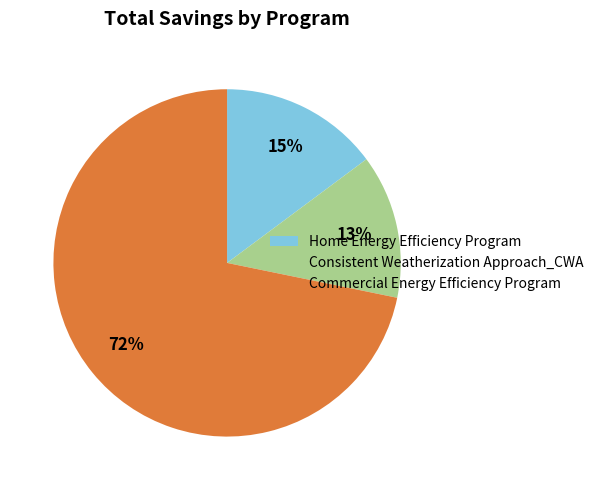

Do Commercial Energy Efficiency Program and Consistent Weatherization Approach_CWA together represent more than half of the pie?

Yes